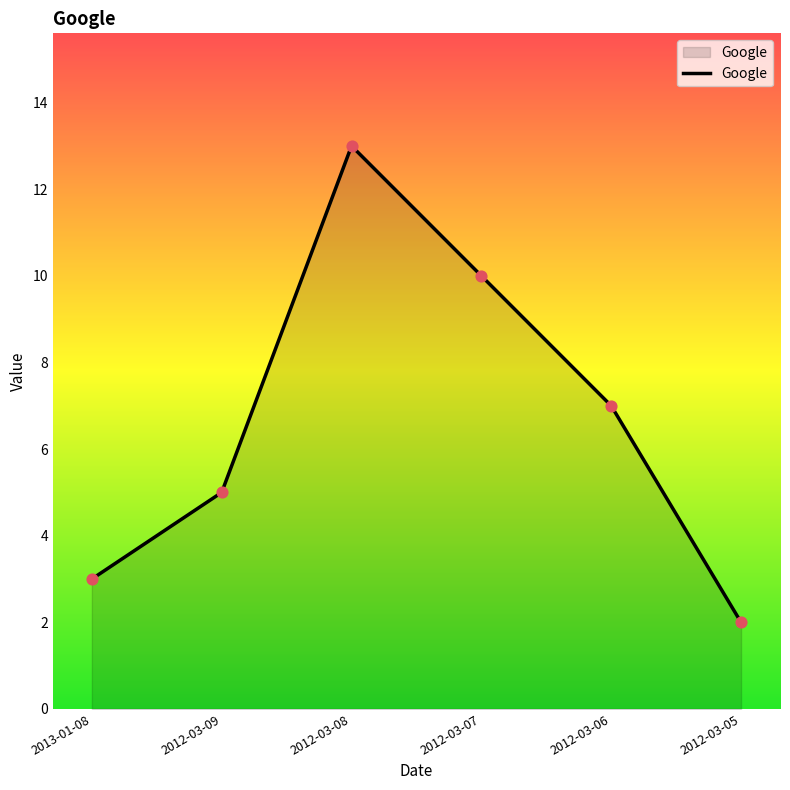

Between 2012-03-08 and 2013-01-08, which is larger?

2012-03-08